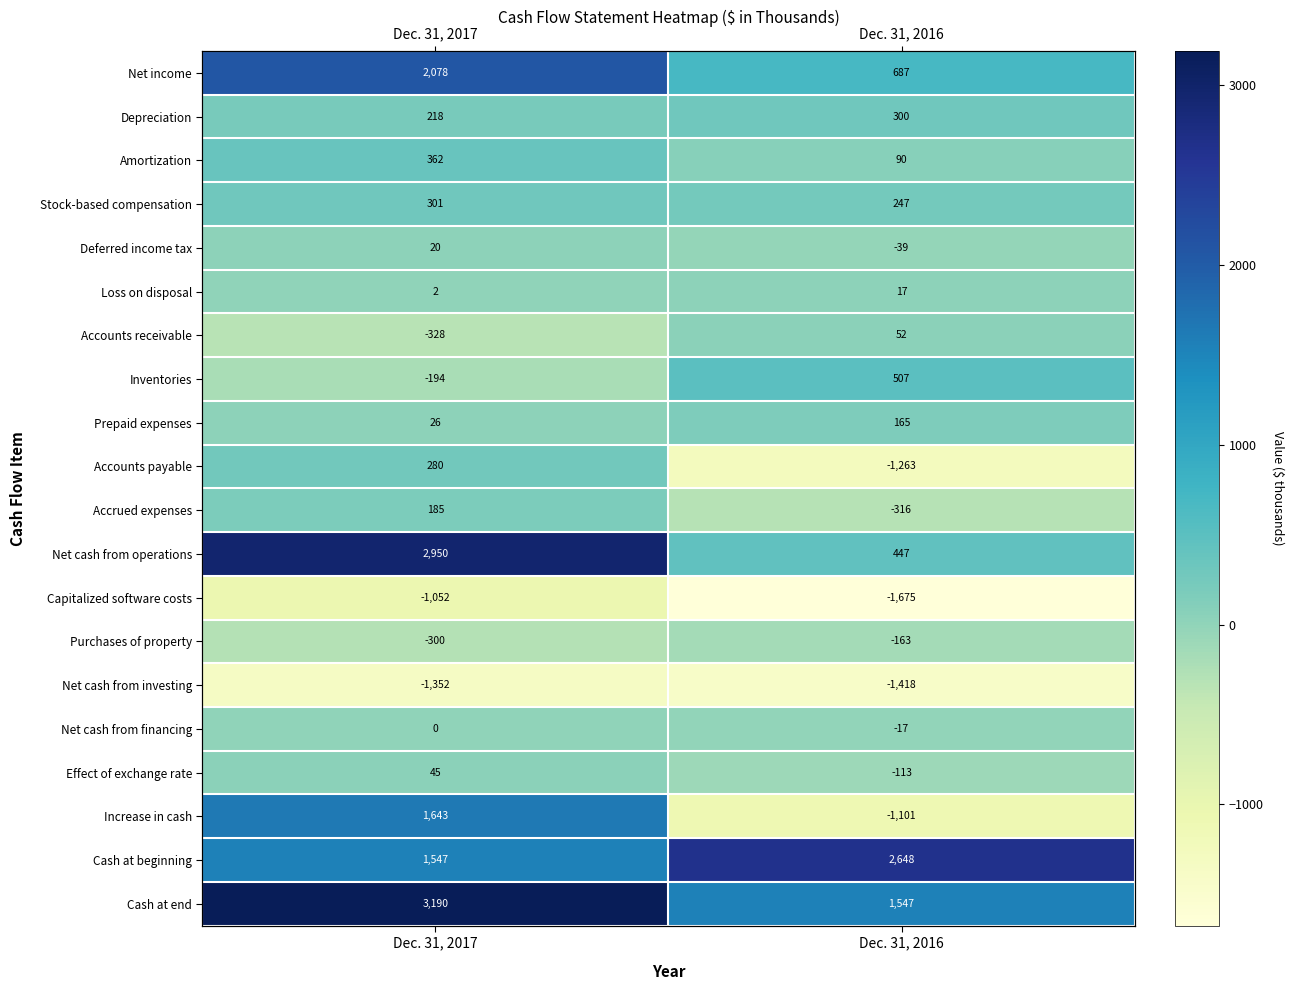

Is the value of Net cash from financing at Dec. 31, 2017 greater than the value of Capitalized software costs at Dec. 31, 2016?

Yes